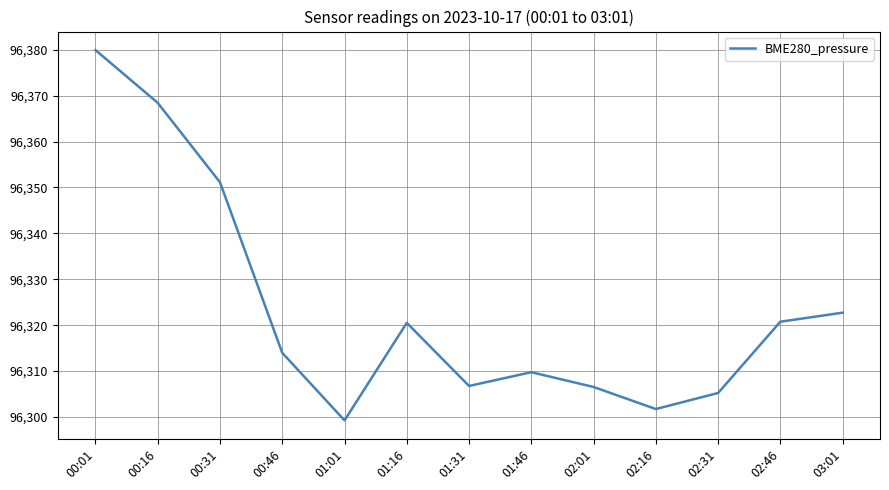

Is it true that the value at 01:16 is 96320.5?

True